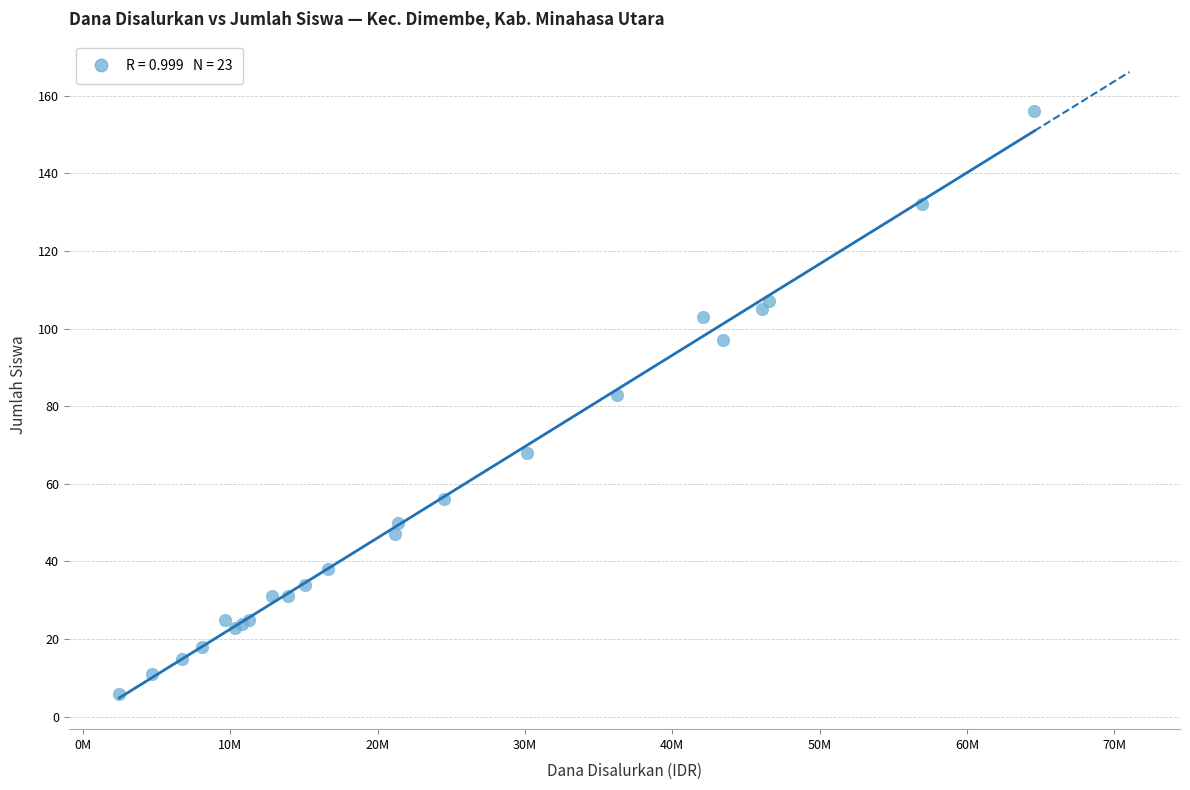

What Y value in the scatter plot is closest to 81?

83